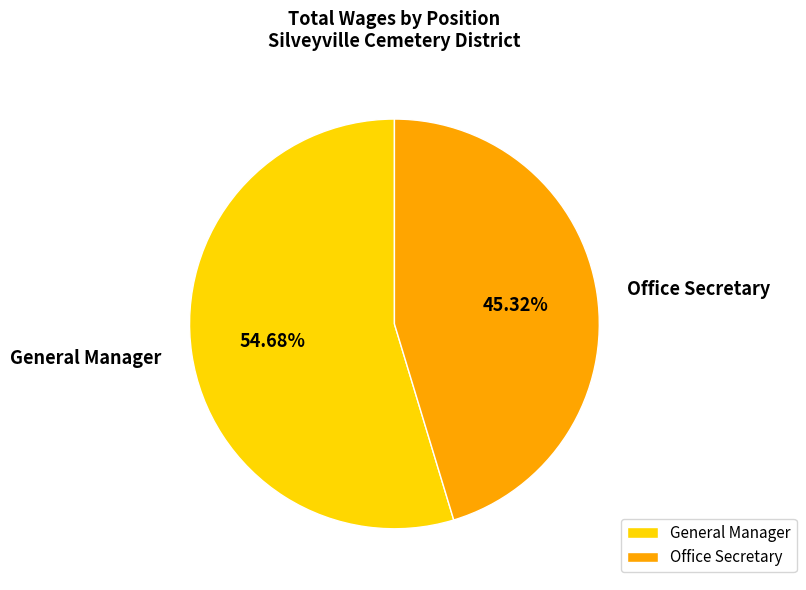

What is the largest slice in the pie chart?

General Manager